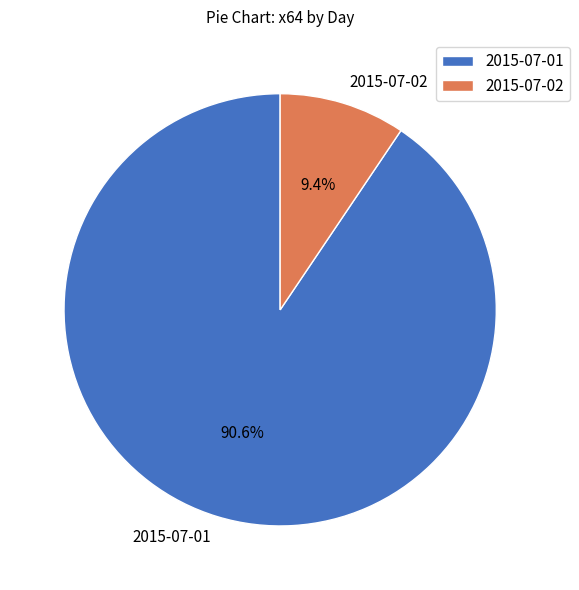

To the nearest percent, what is the difference between the largest and smallest slice percentages?

81%